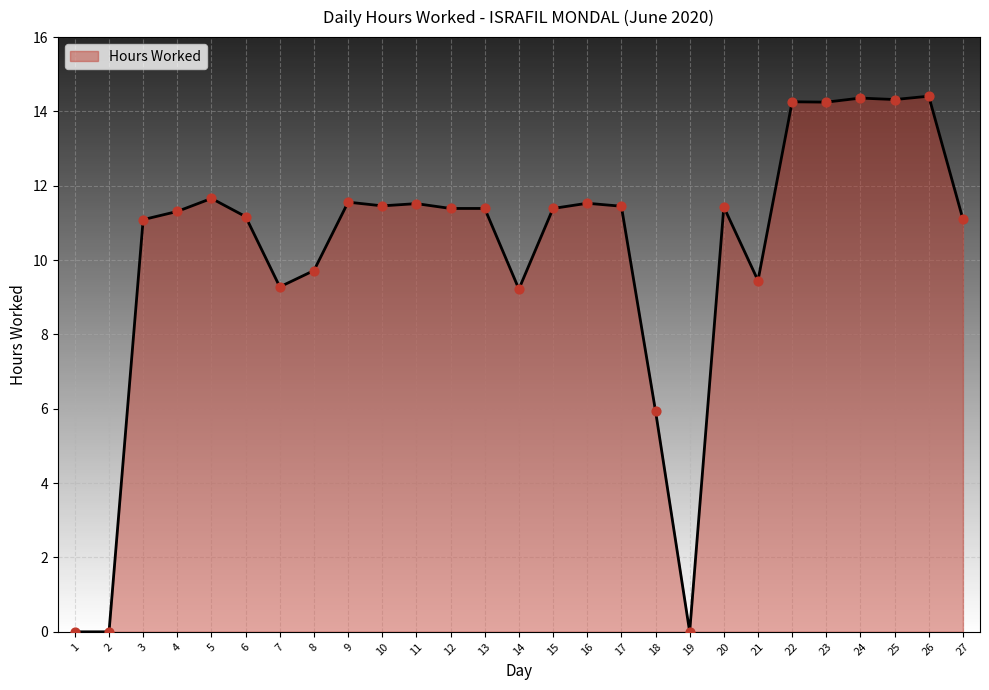

What is the ratio of the value at 9 to the value at 4?

1.0